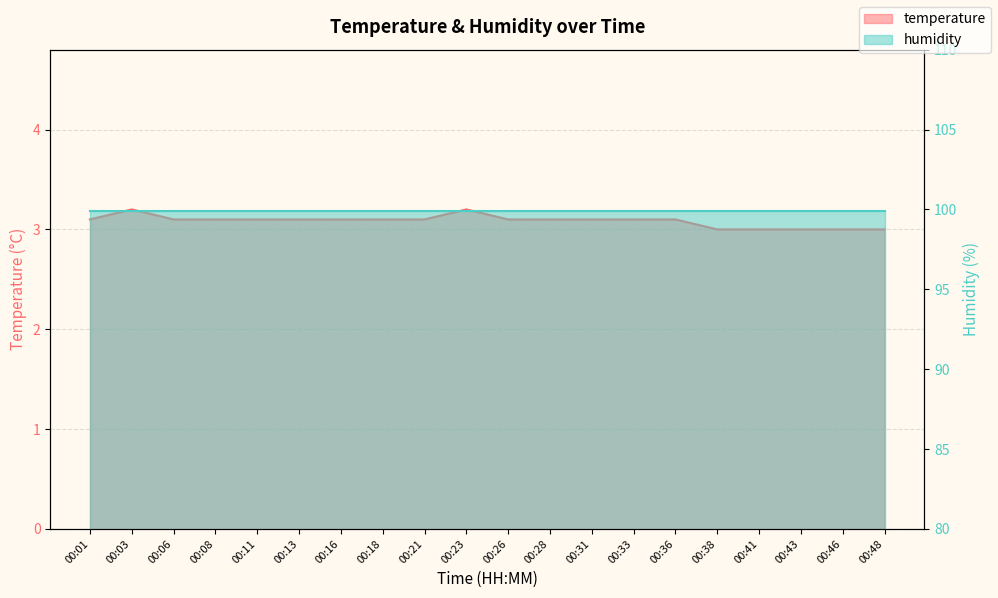

How many values are between 3 and 4?

20